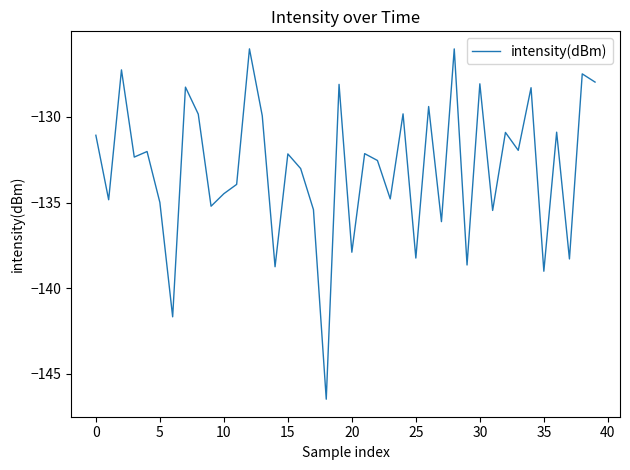

What is the smallest value displayed?

-146.5